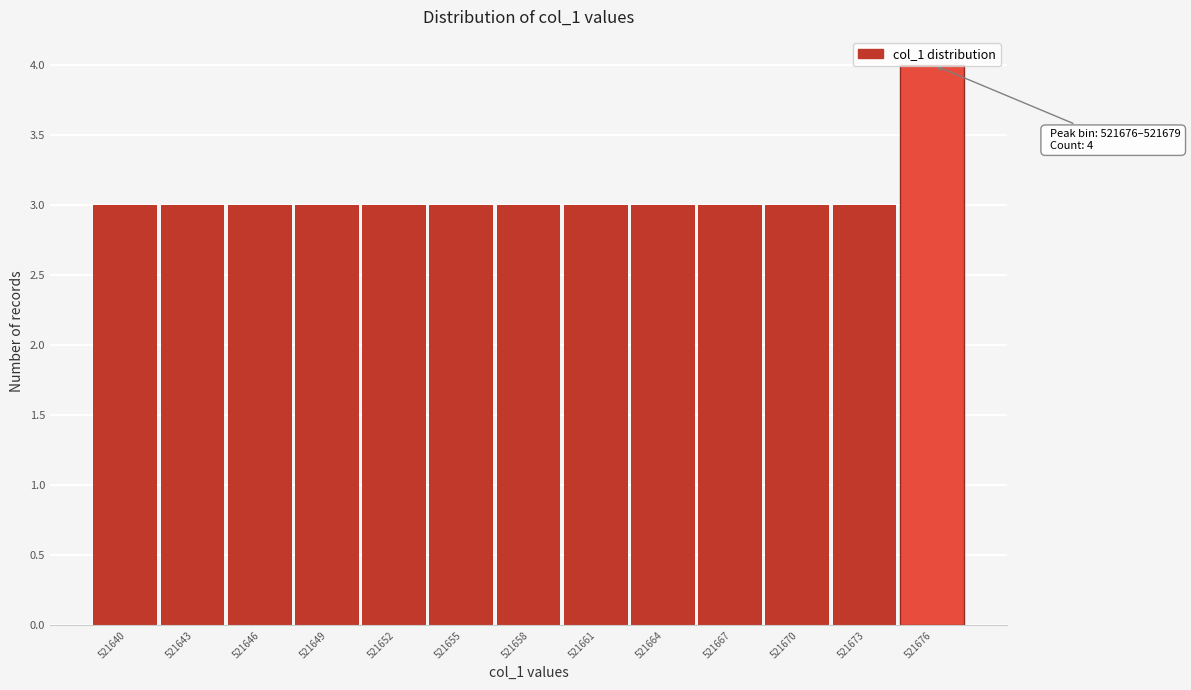

Read the value at 521640.

3